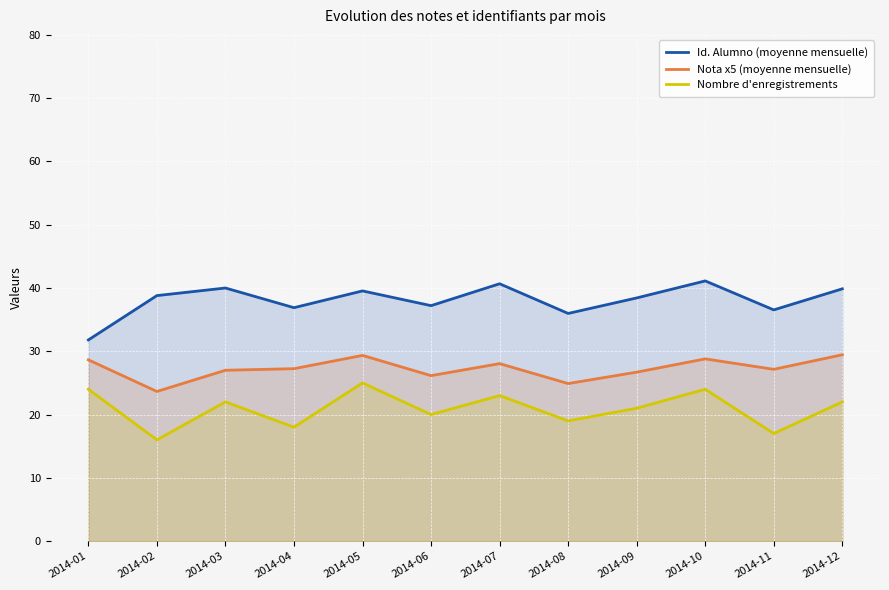

At how many categories does at least one series exceed 26?

12